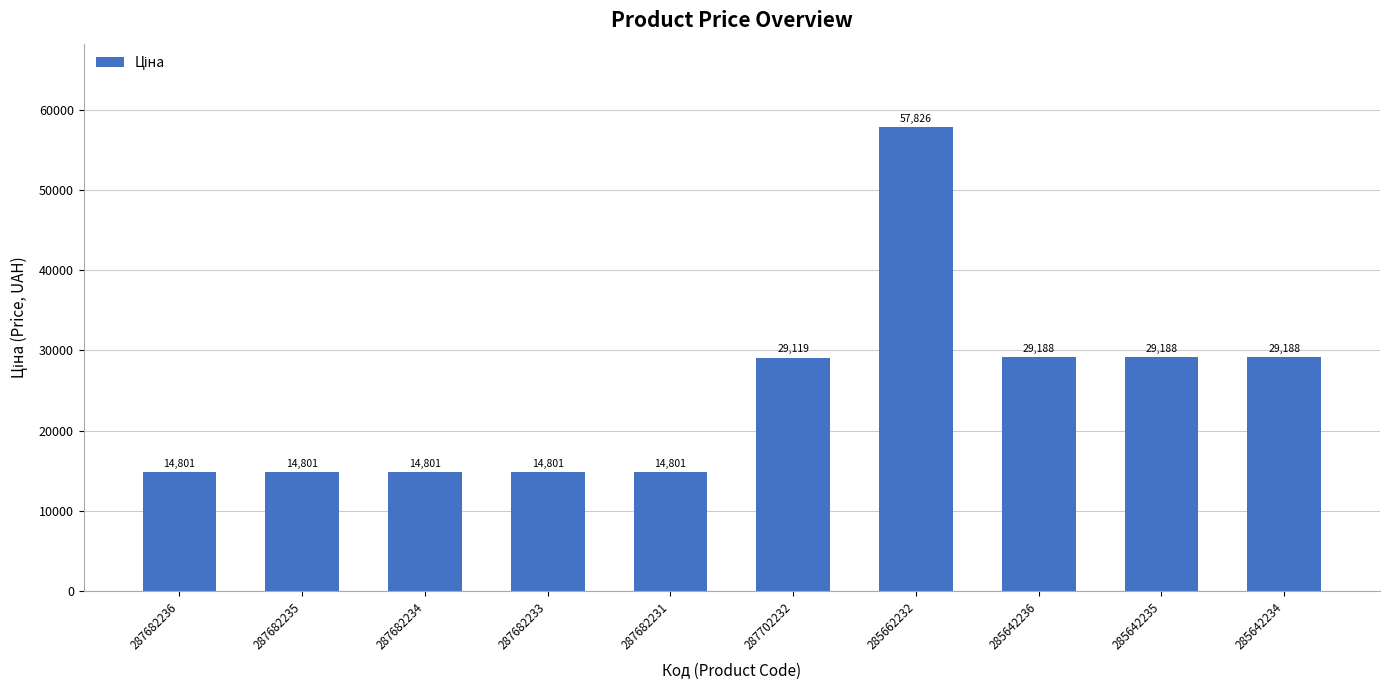

What is the greatest value displayed?

57826.2